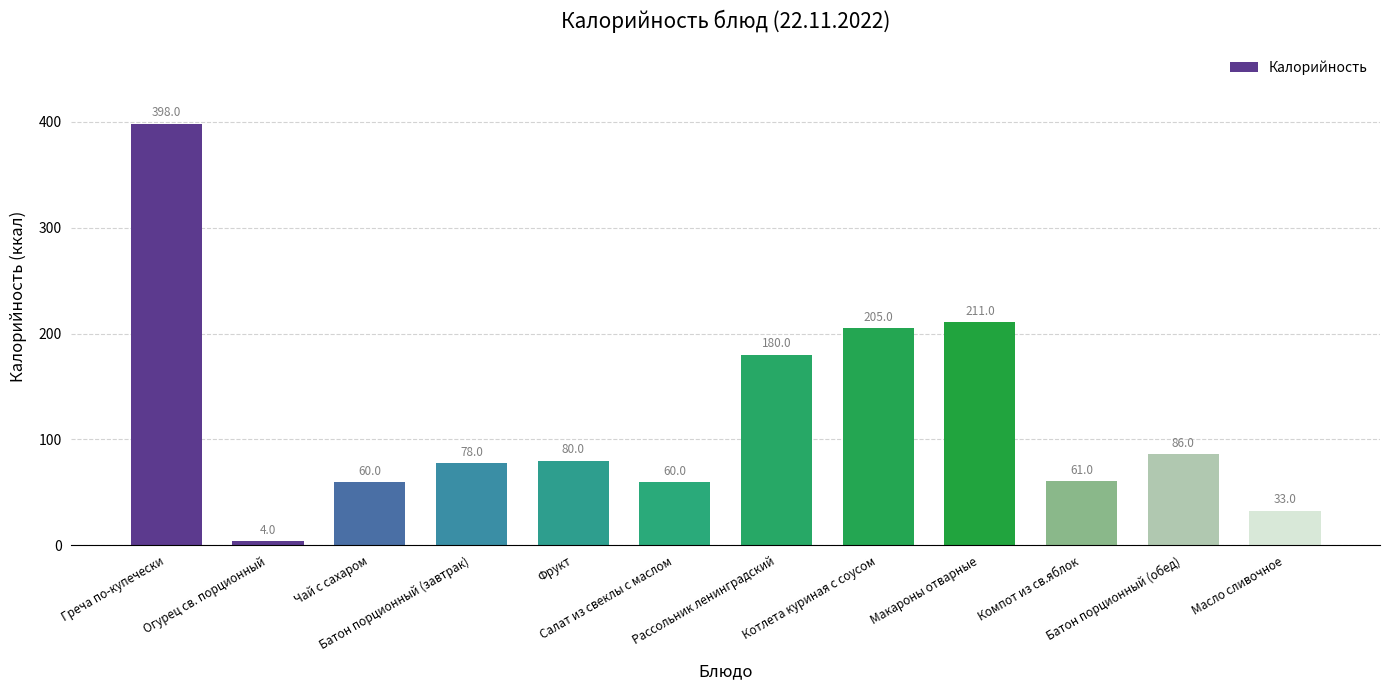

What is the approximate value at Салат из свеклы с маслом, to the nearest 10?

60